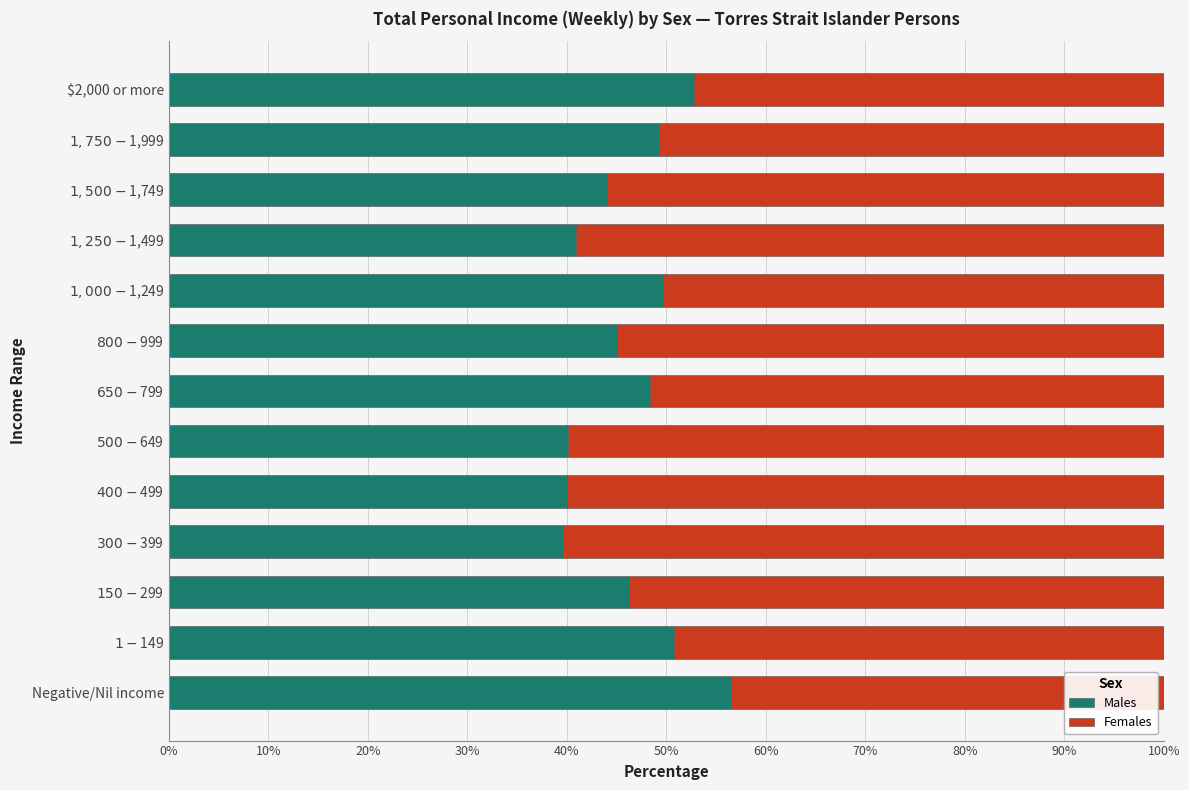

What value does the Males series have at Negative/Nil income?

56.5